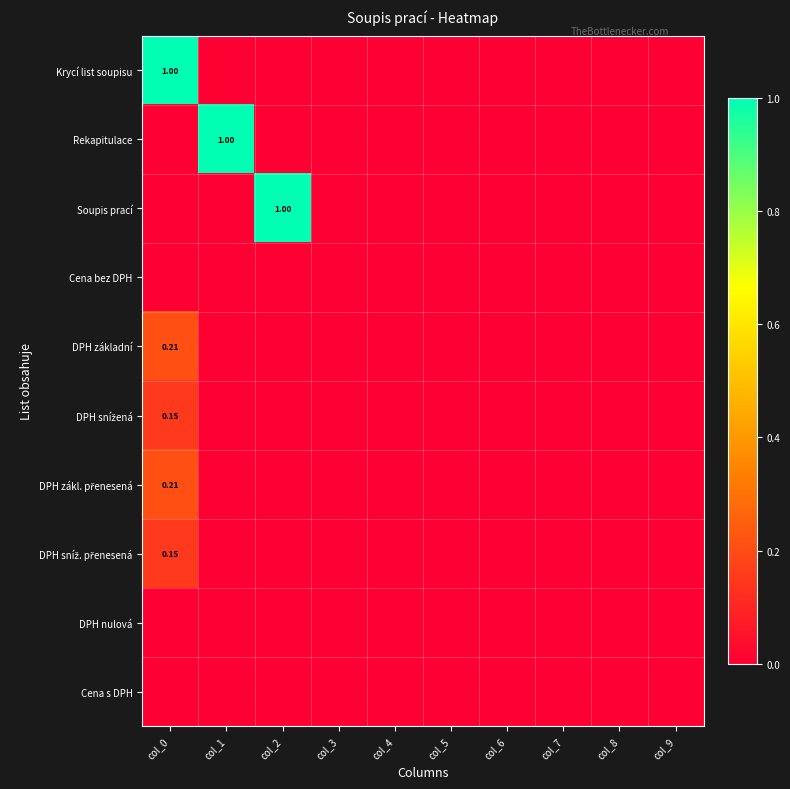

Which category has the highest value across all series?

col_0